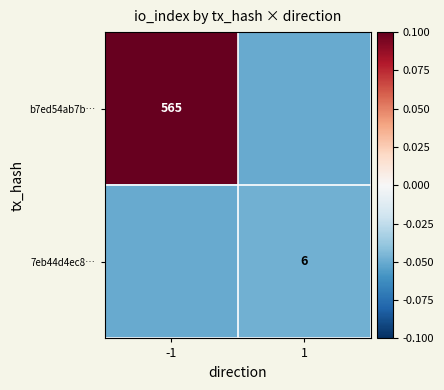

Which series has the largest range (max minus min)?

b7ed54ab7b…